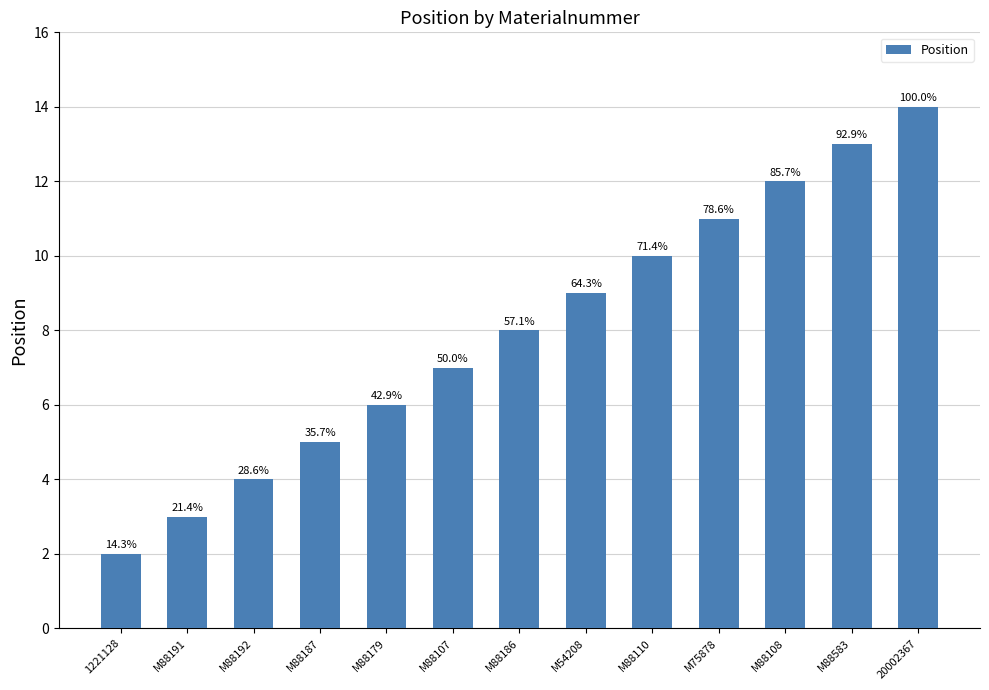

Is it true that the value at M88191 is 2?

False